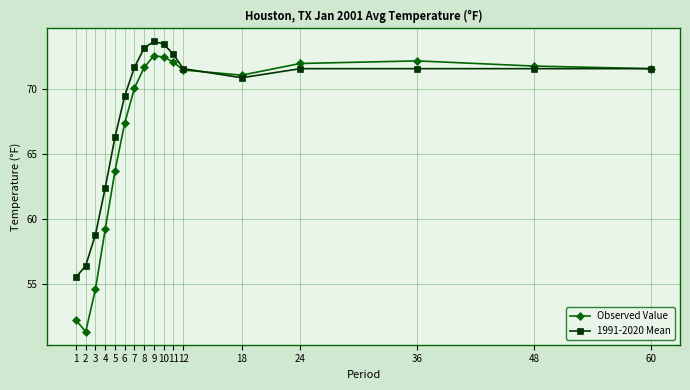

At which label is Observed Value closest to 61?

4